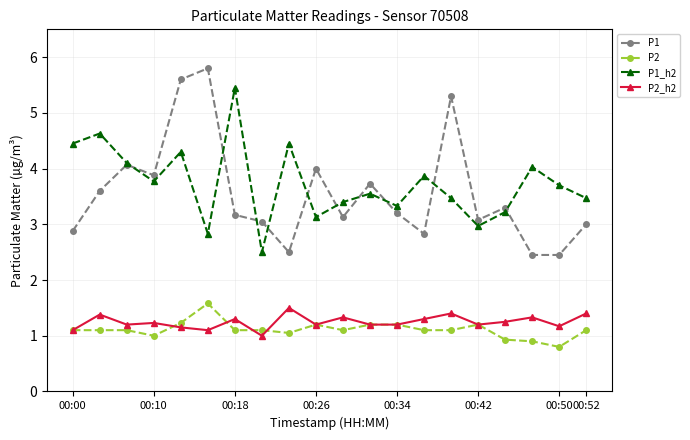

How many interior local peaks does the P1_h2 series have?

7